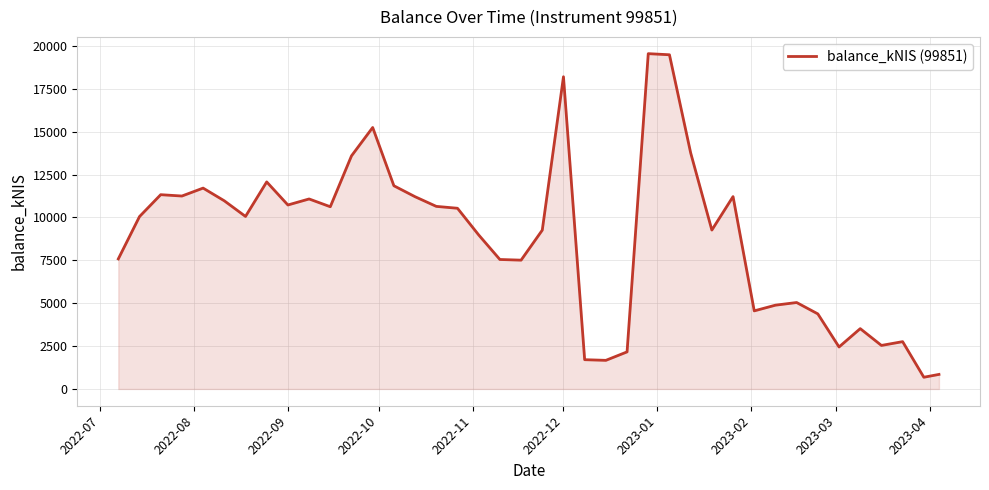

What is the maximum value shown in the chart?

19545.0